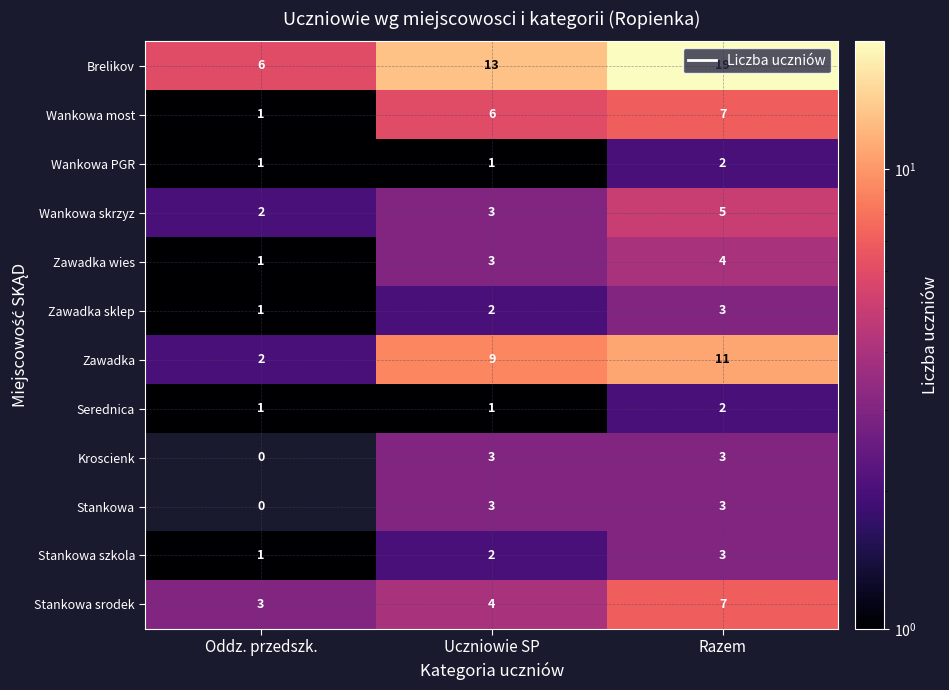

What is the sum of all Serednica values?

4